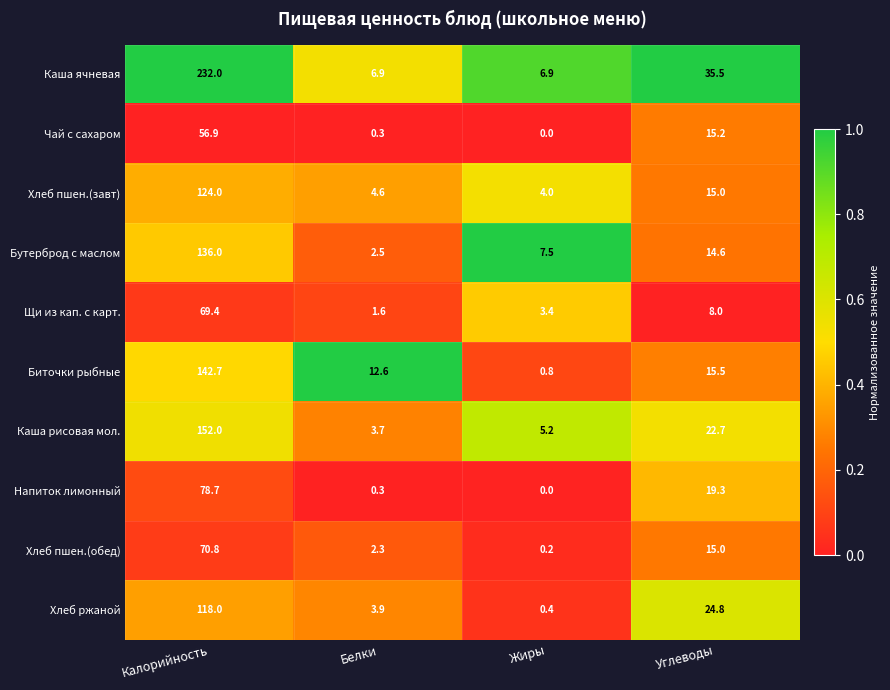

Where does the Каша ячневая series first go above 35?

Калорийность